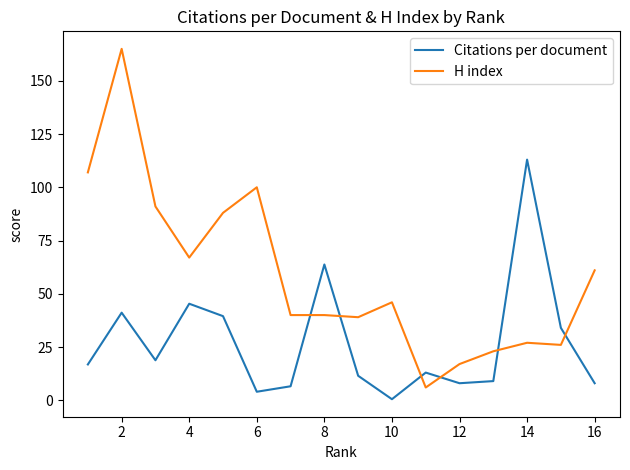

Reading left to right, extract all data points from this chart.

Citations per document: 16.8	41.1	18.8	45.3	39.5	4.0	6.6	63.8	11.5	0.5	13.0	8.0	9.0	113.0	34.0	8.0
H index: 107.0	165.0	91.0	67.0	88.0	100.0	40.0	40.0	39.0	46.0	6.0	17.0	23.0	27.0	26.0	61.0